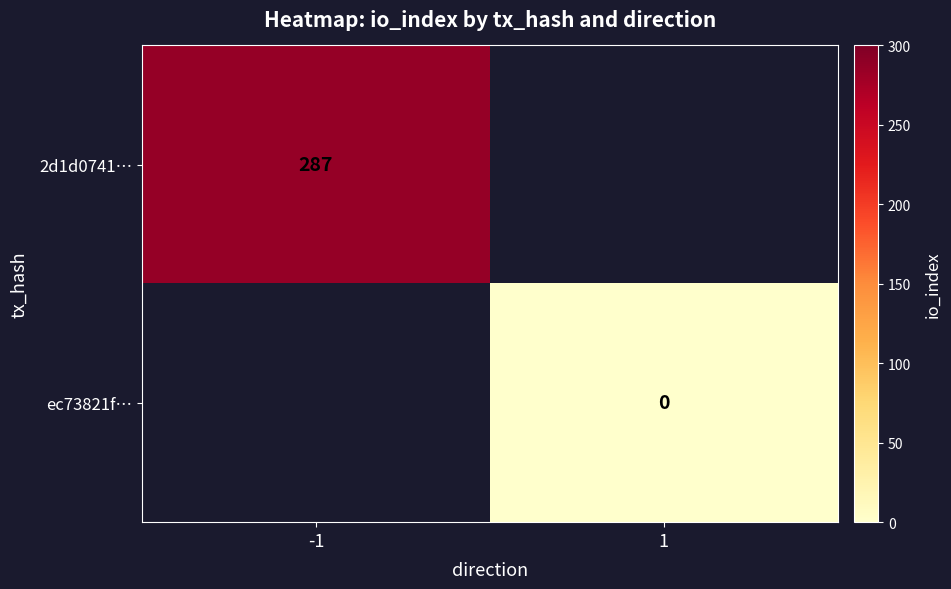

Is it true that 2d1d0741… equals 502 at -1?

False